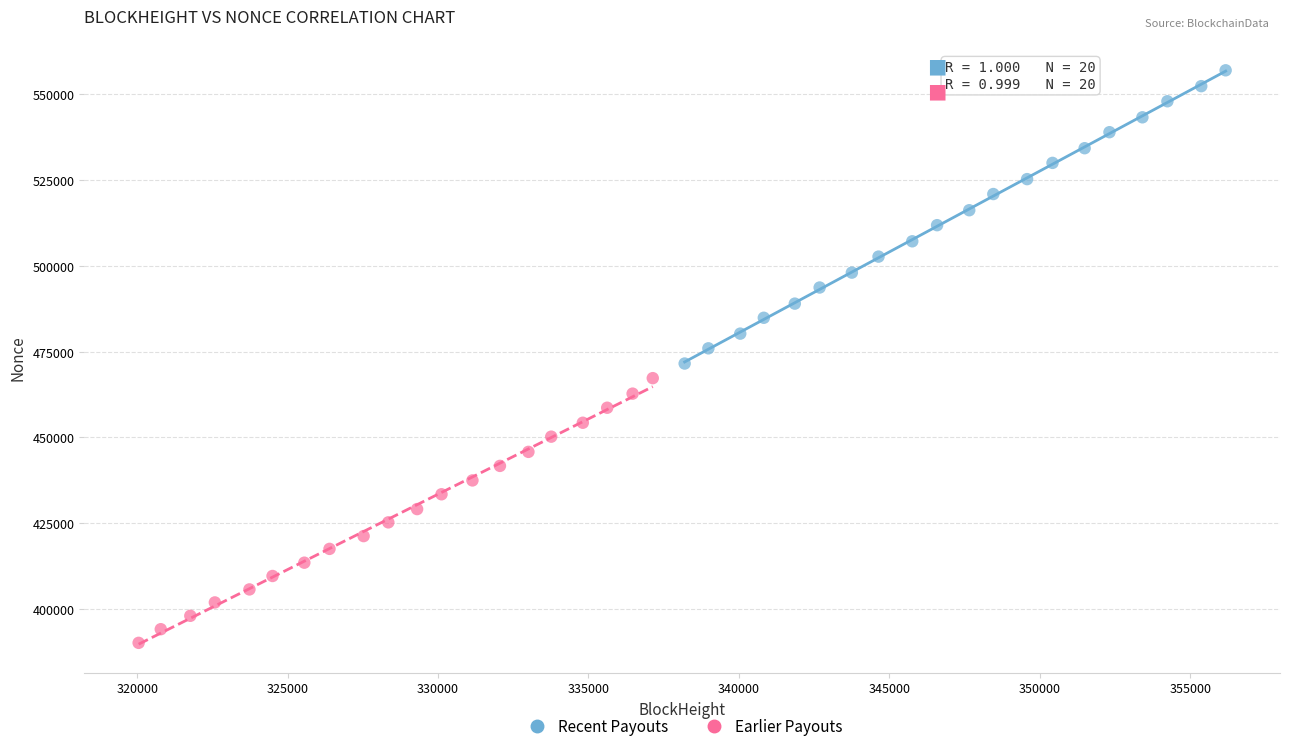

Which series reaches the minimum Y coordinate?

Earlier Payouts